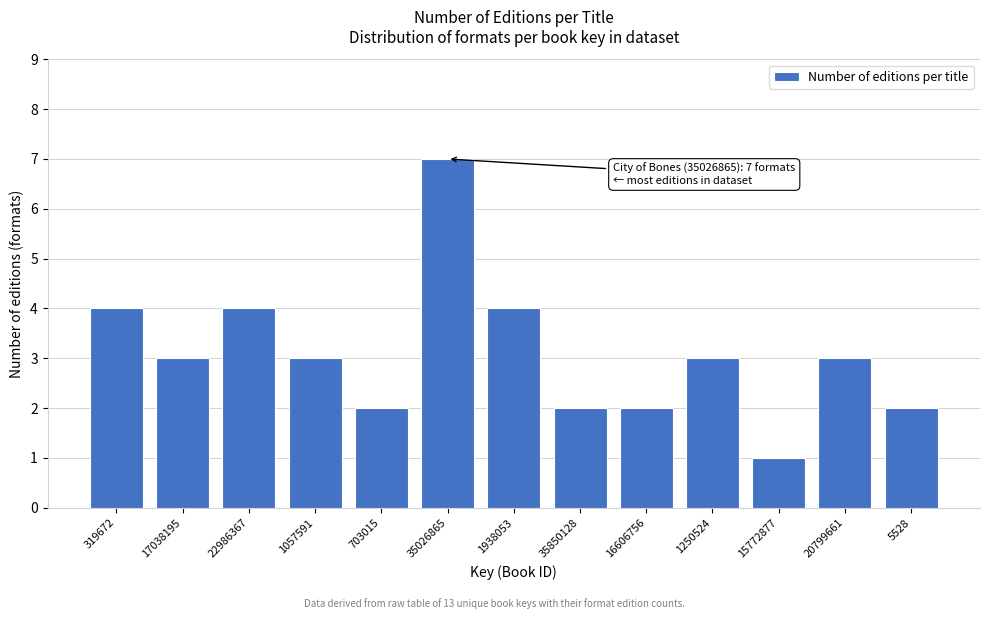

Reading left to right, transcribe all the data shown in this chart.

4	3	4	3	2	7	4	2	2	3	1	3	2